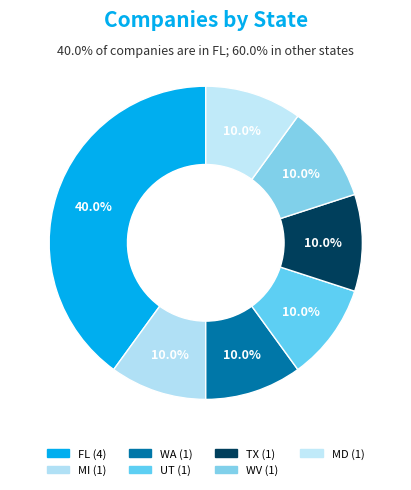

True or false: MI accounts for 1% of the total.

False